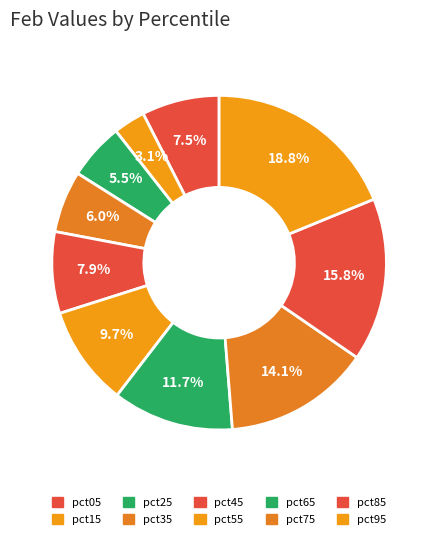

Which category has the biggest portion of the pie?

pct95